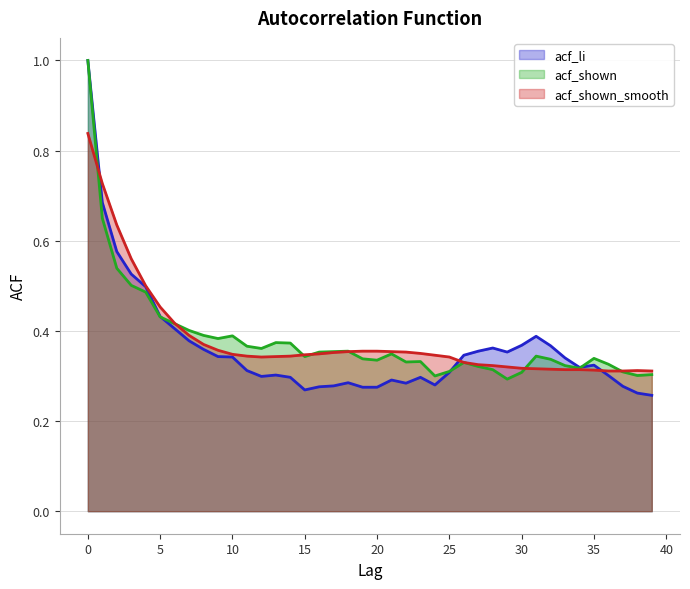

Does the chart display data point markers on the line(s)?

No